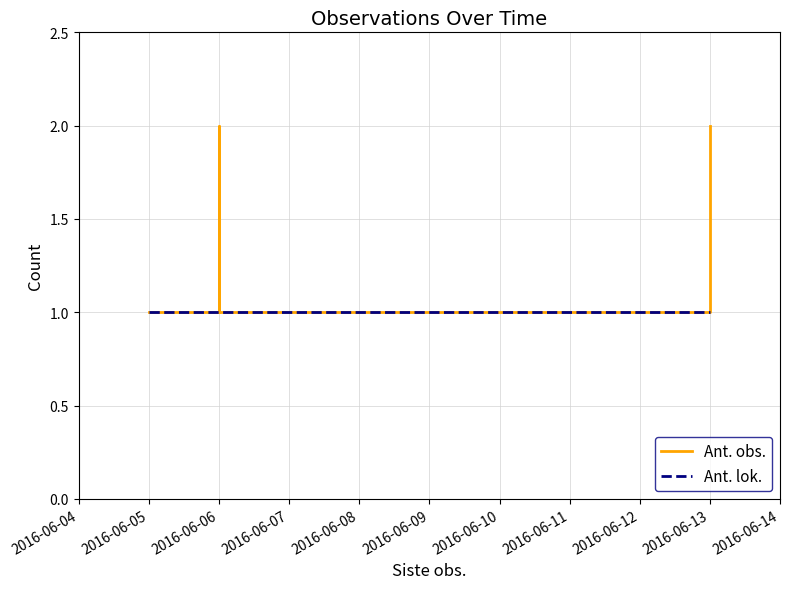

List the series in order of their overall mean, lowest first.

Ant. lok., Ant. obs.